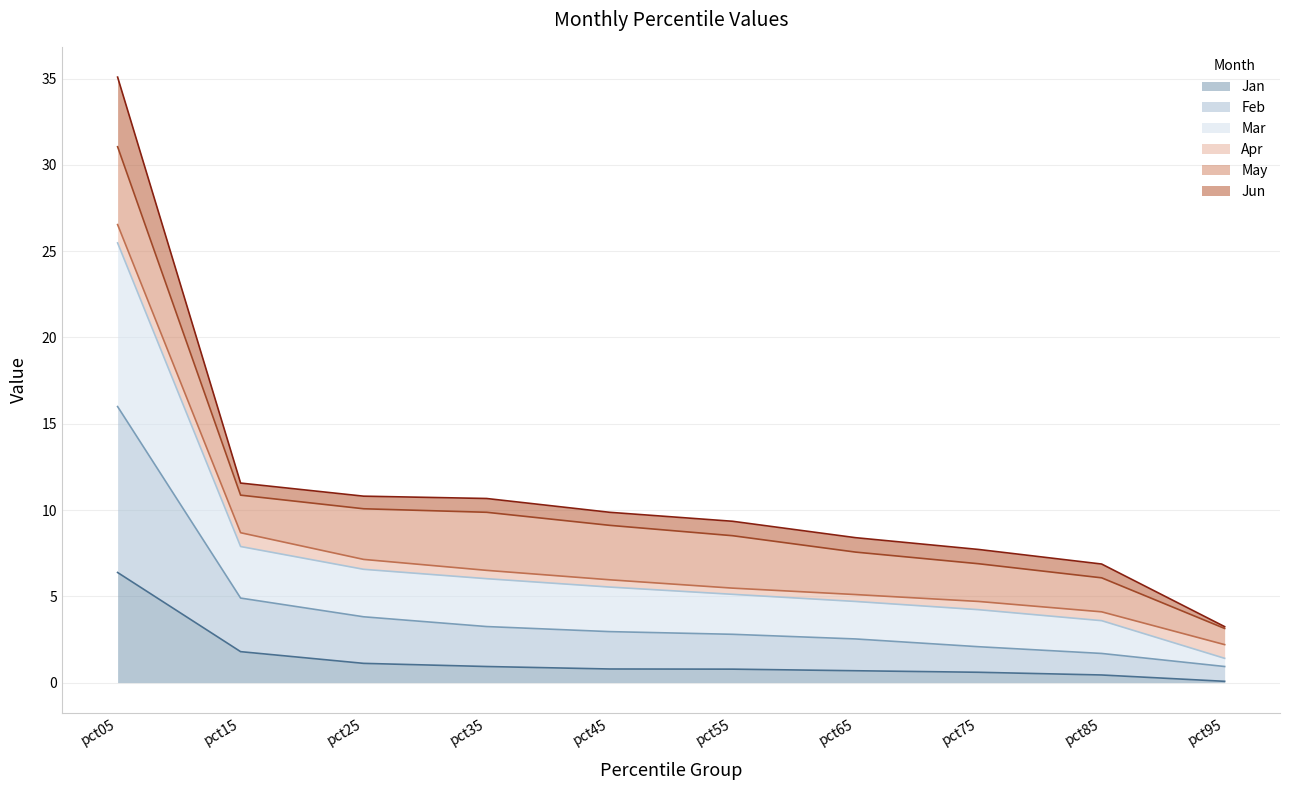

At which label does Mar reach its minimum?

pct95